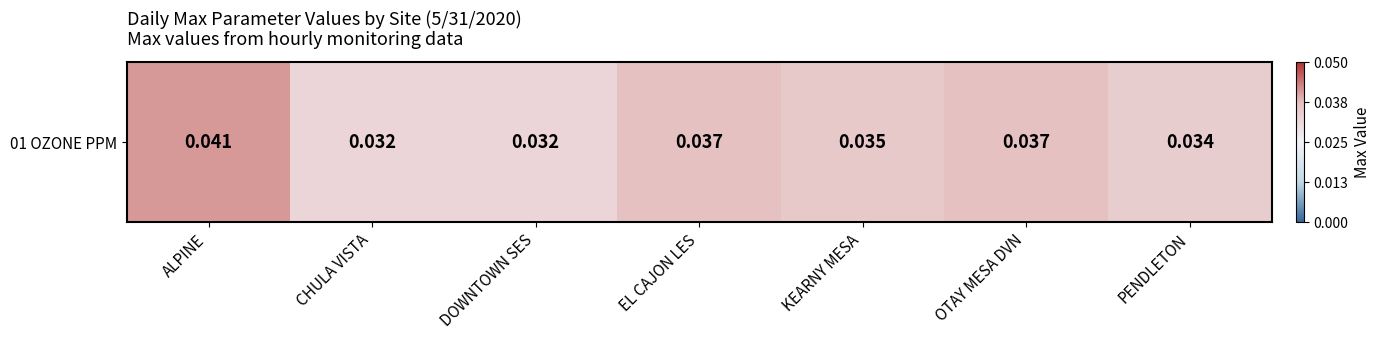

Which category has the lowest value across all series?

CHULA VISTA